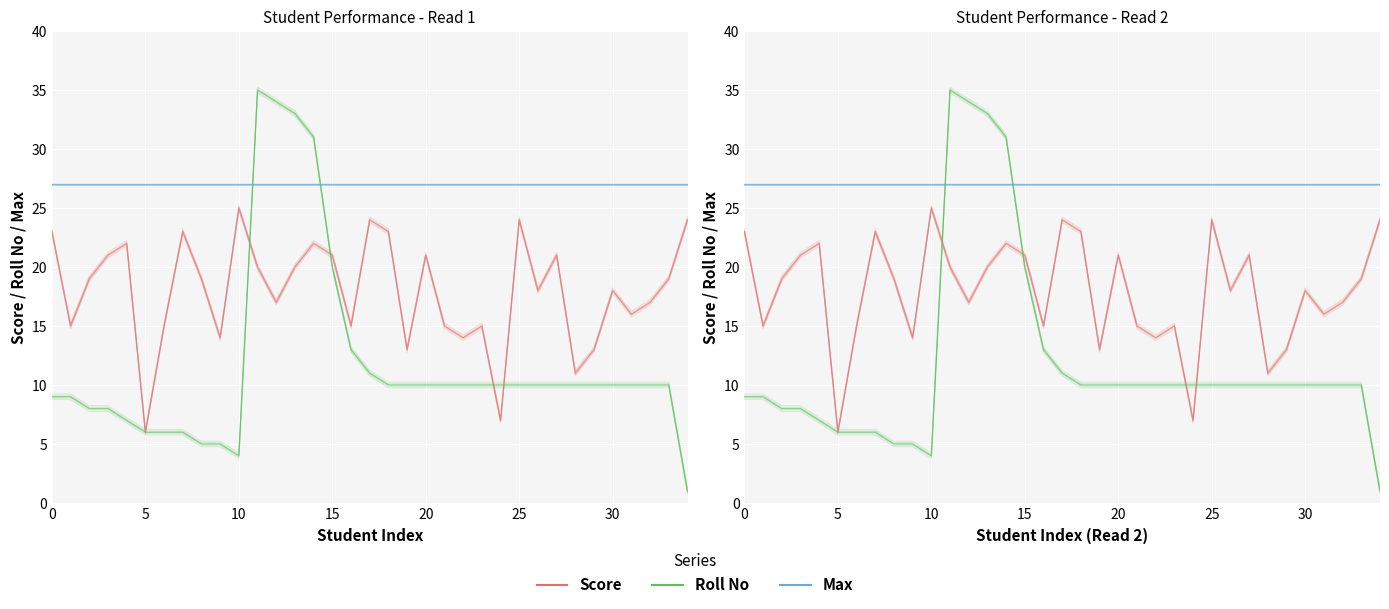

What is the spread (max minus min) of values at 14?

9